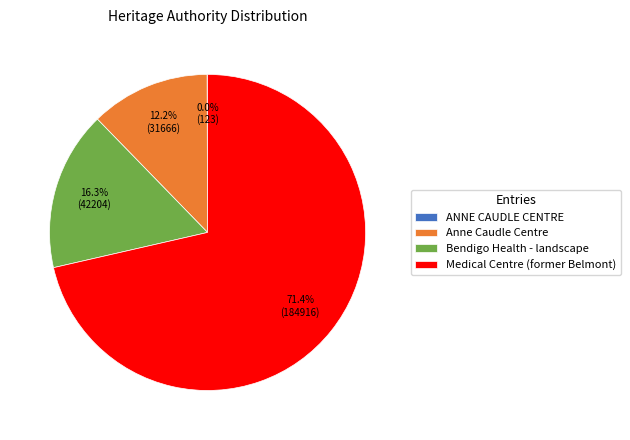

Which has a higher value, Bendigo Health - landscape or Medical Centre (former Belmont)?

Medical Centre (former Belmont)